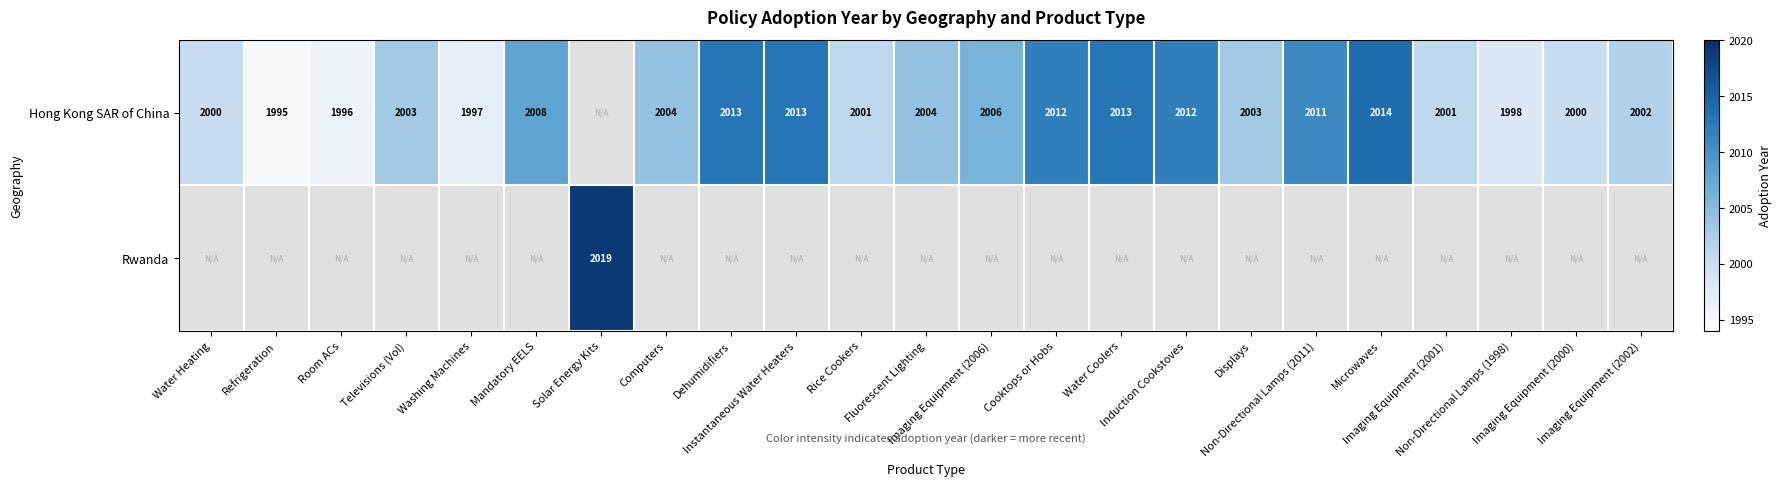

How many data points does each series have?

23